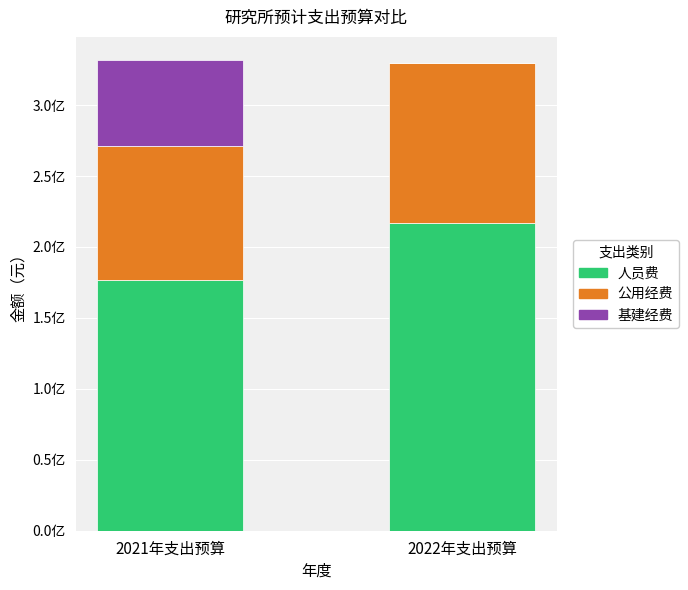

What is the sum of all 基建经费 values?

60631231.7